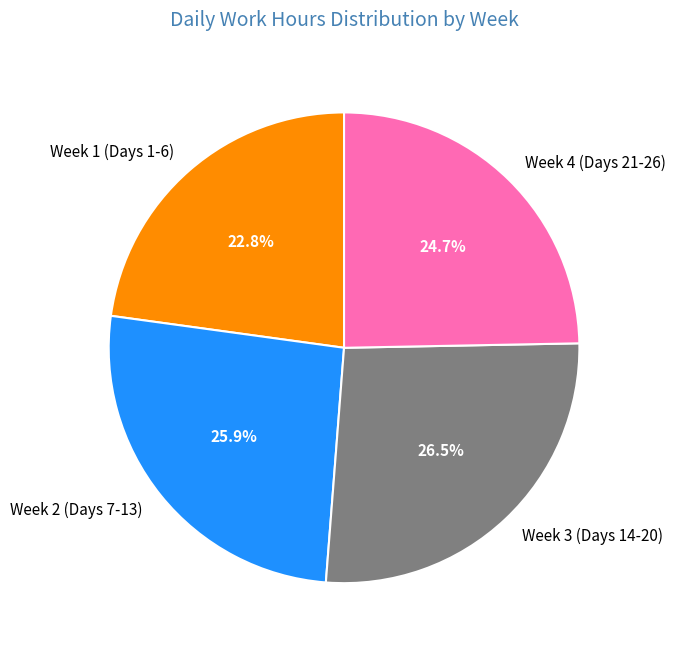

To the nearest percent, what is the average slice percentage?

25%